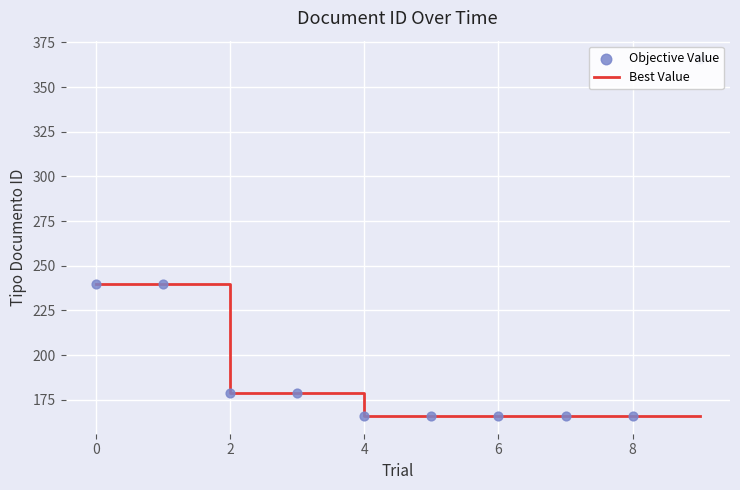

Which series reaches the minimum Y coordinate?

Best Value